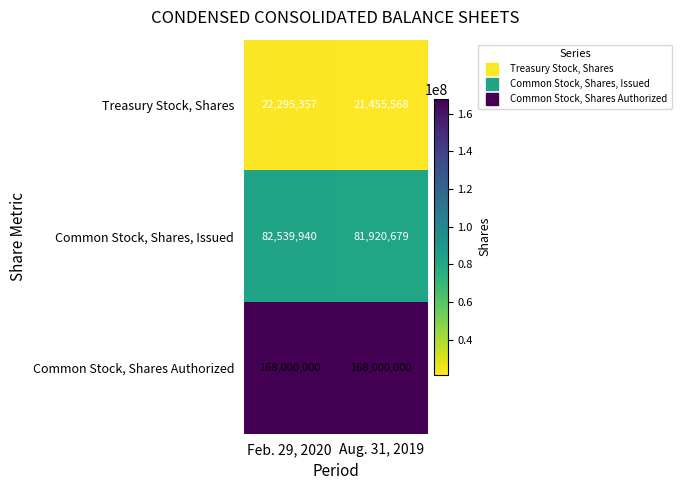

List the series in order of their overall mean, lowest first.

Treasury Stock, Shares, Common Stock, Shares, Issued, Common Stock, Shares Authorized